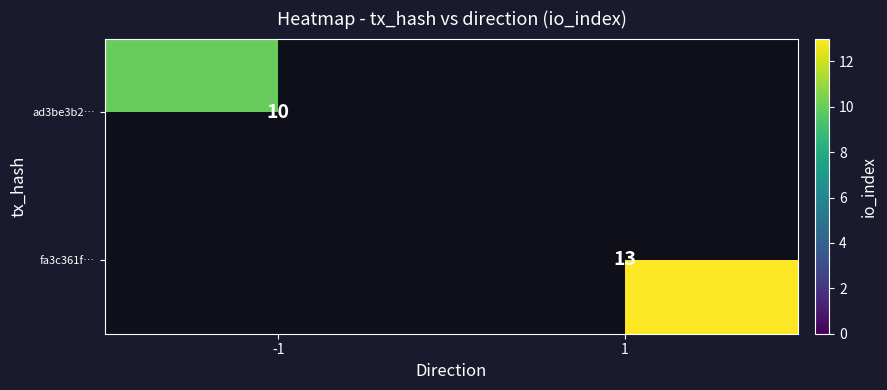

At -1, list the series in order from largest to smallest.

ad3be3b2…, fa3c361f…